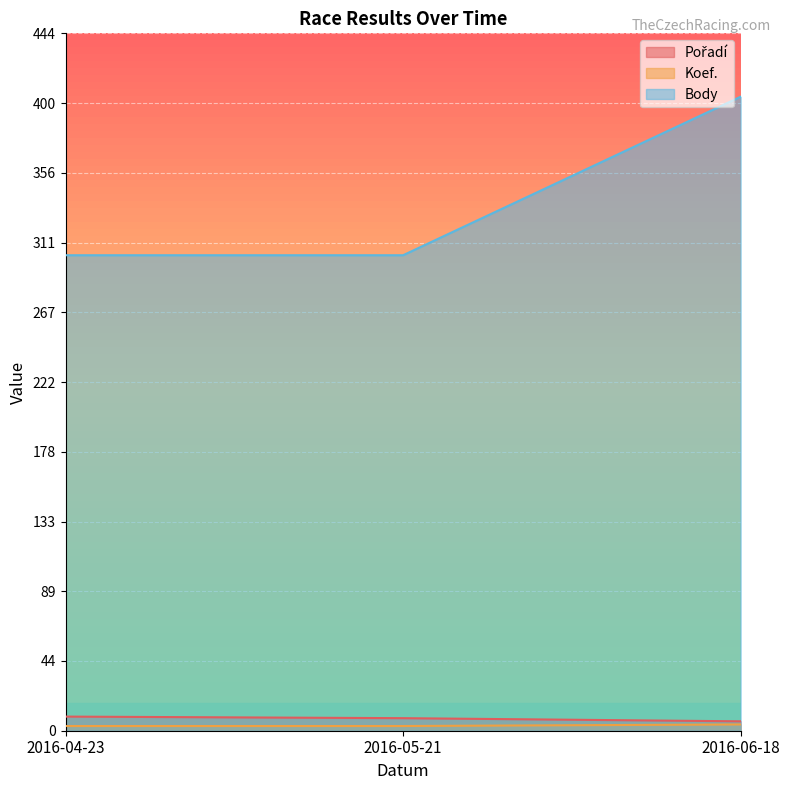

What is the label of the 1st point from the left?

2016-04-23